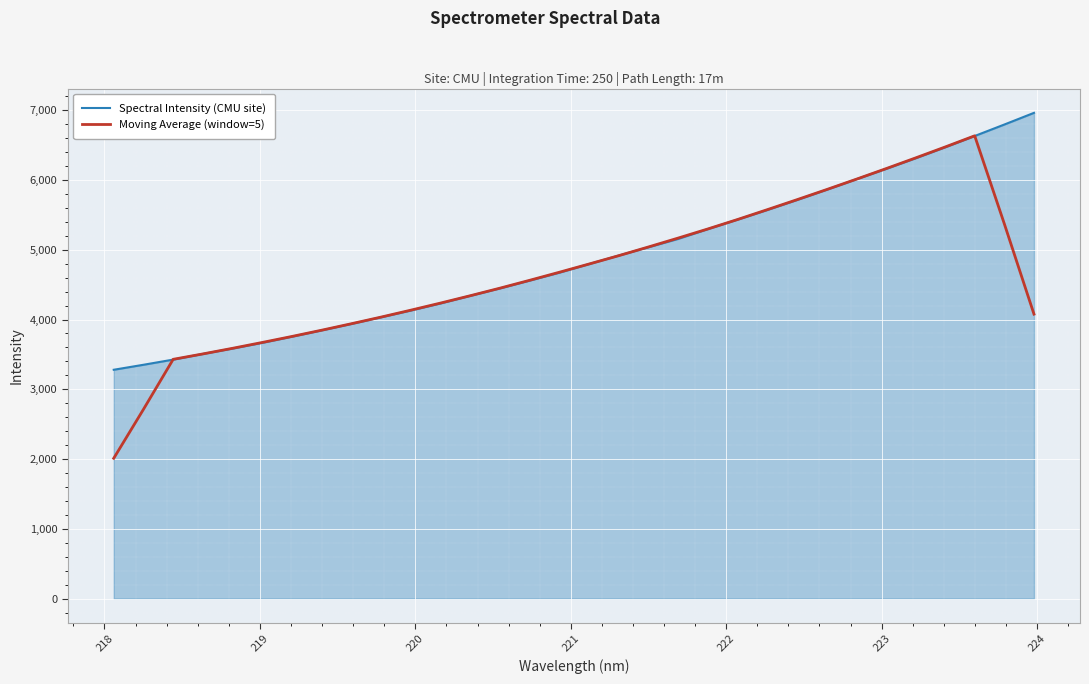

What is the lowest value of the Spectral Intensity (CMU site) series?

3280.1